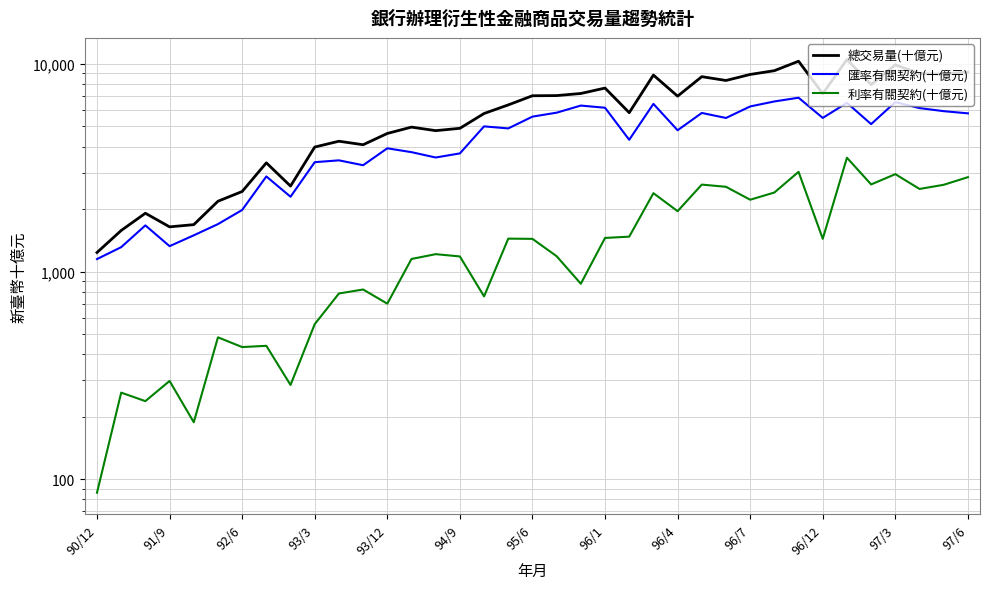

Which category has the lowest value in the 利率有關契約(十億元) series?

90/12